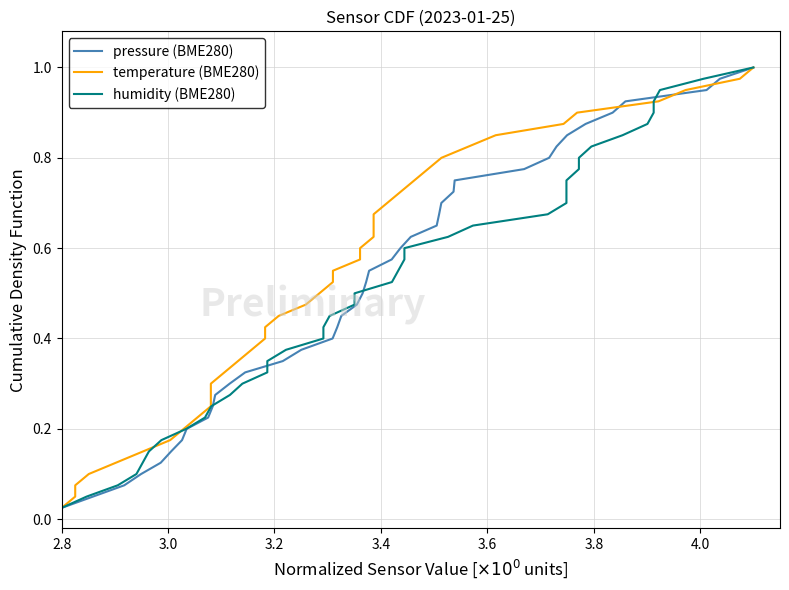

Does the chart display data point markers on the line(s)?

No